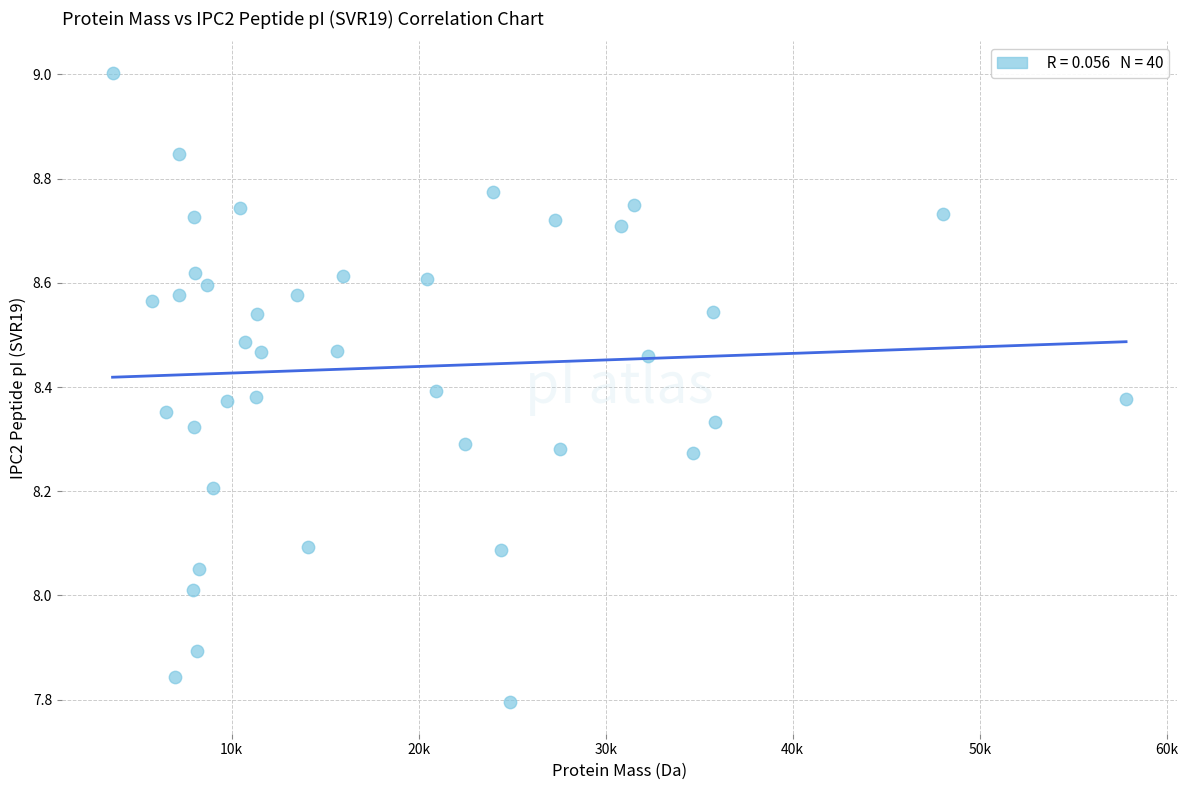

What is the range of Y values (max minus min)?

1.2